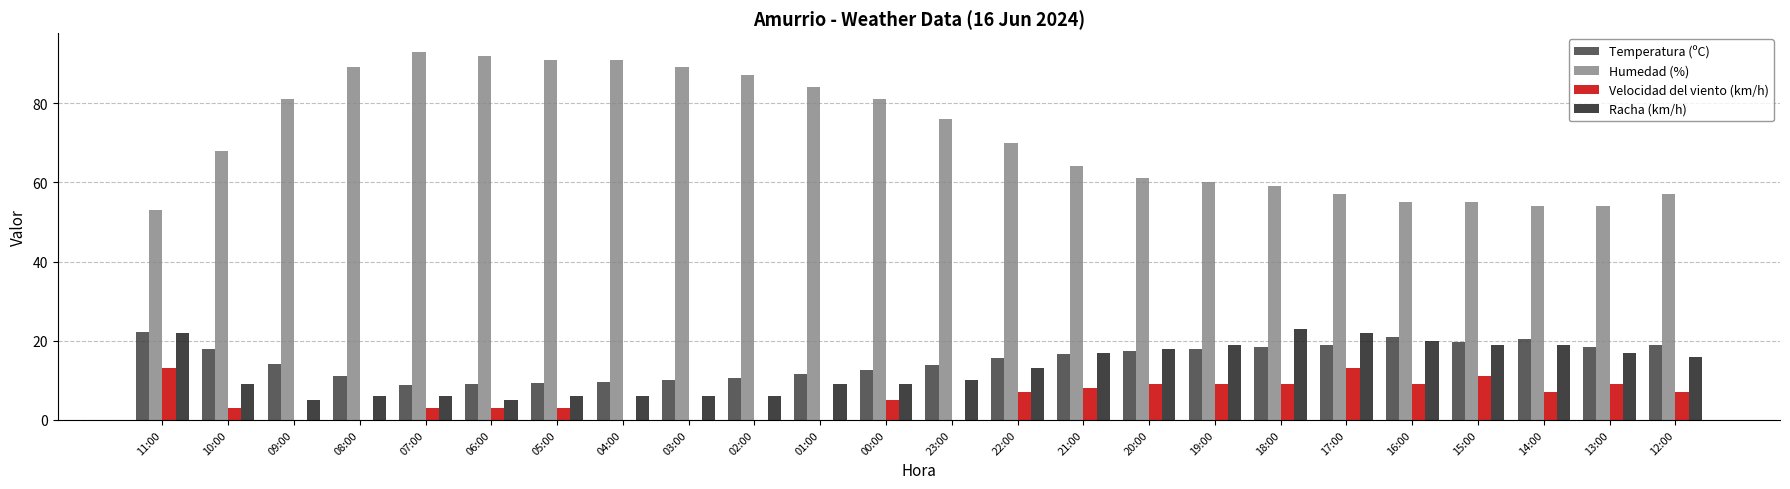

What is the sum of the Racha (km/h) values at 15:00 and 13:00?

36.0